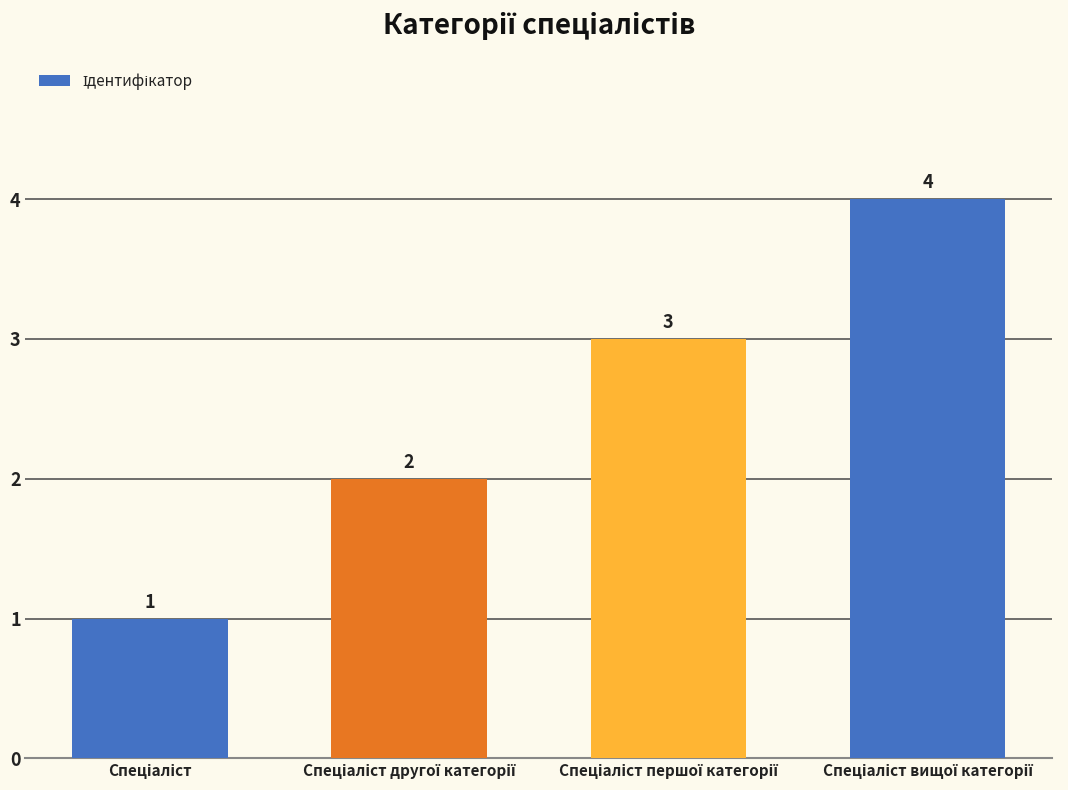

What is the maximum value shown in the chart?

4